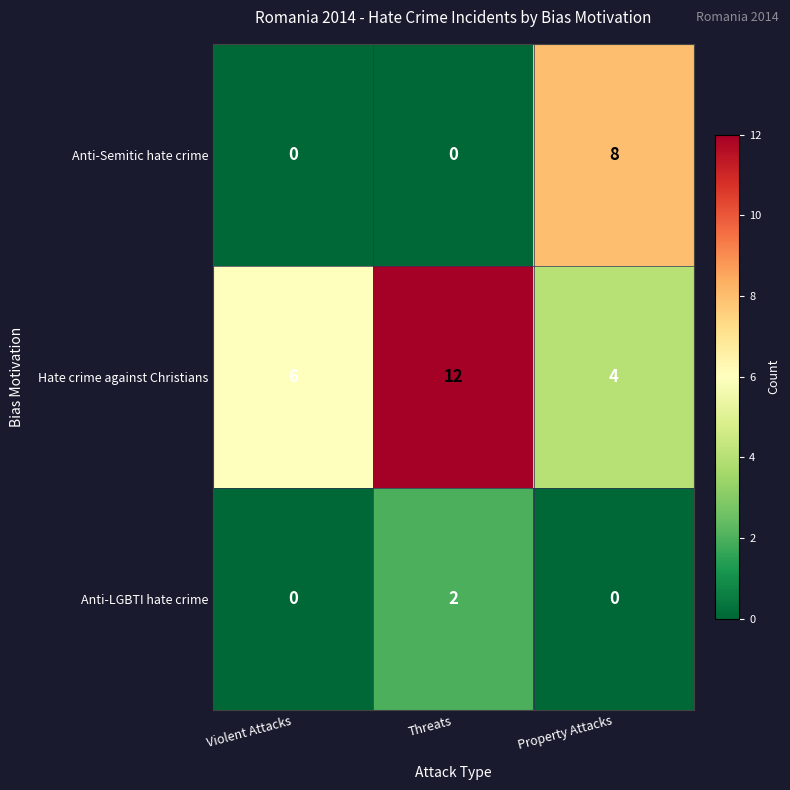

At Threats, list the series in order from largest to smallest.

Hate crime against Christians, Anti-LGBTI hate crime, Anti-Semitic hate crime